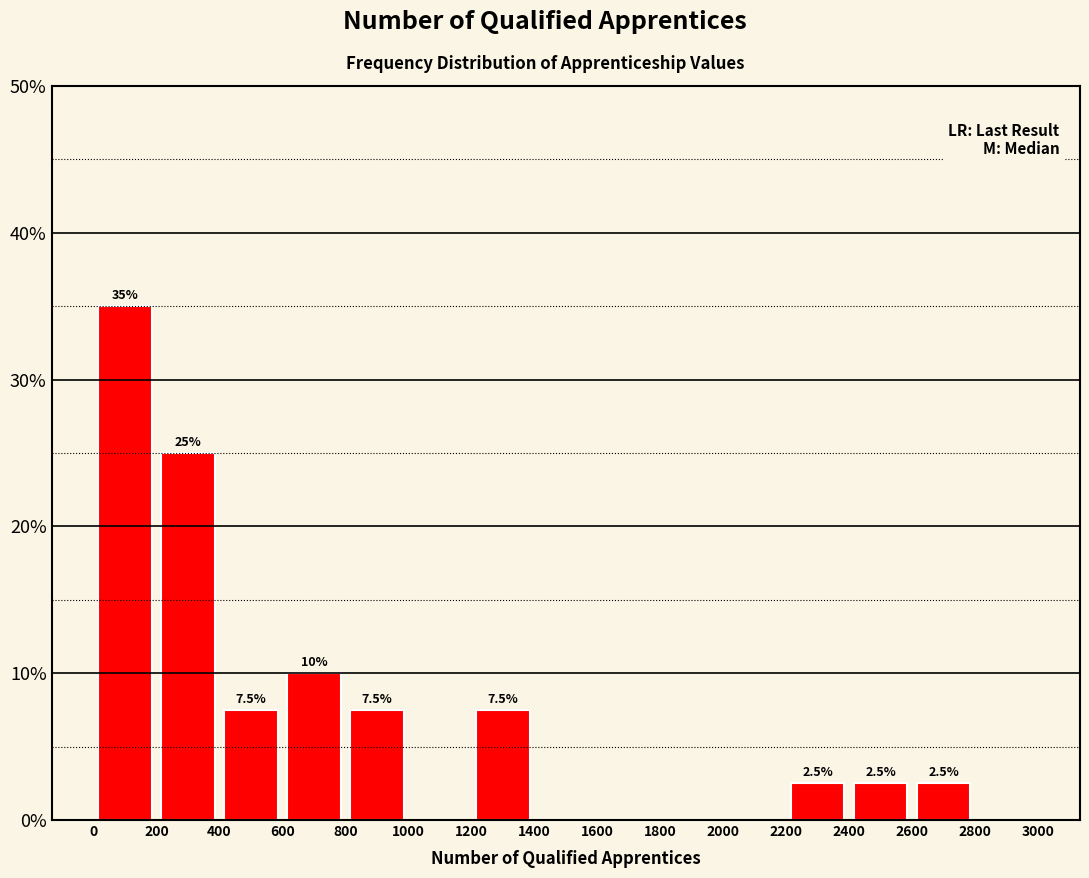

Over which range of the x-axis is the bar tallest?

0 to 200